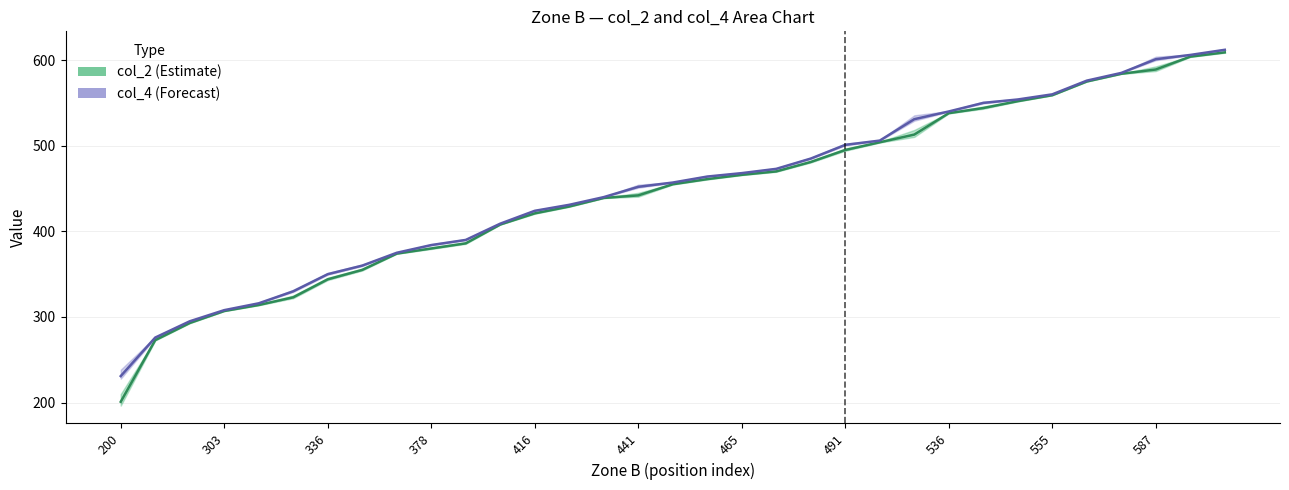

What are all the series names shown in the legend?

col_2, col_4